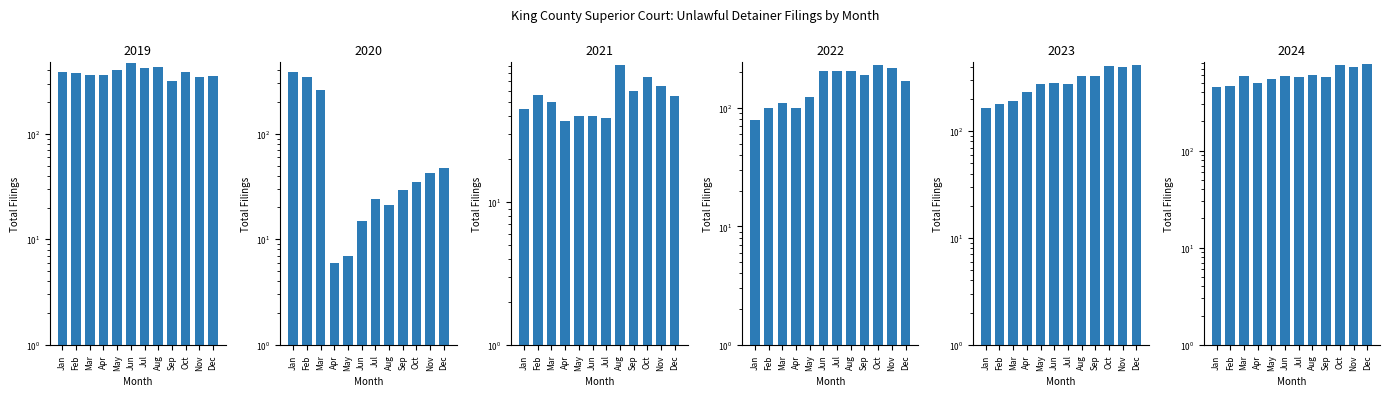

What is the total value across all series at Mar?

1553